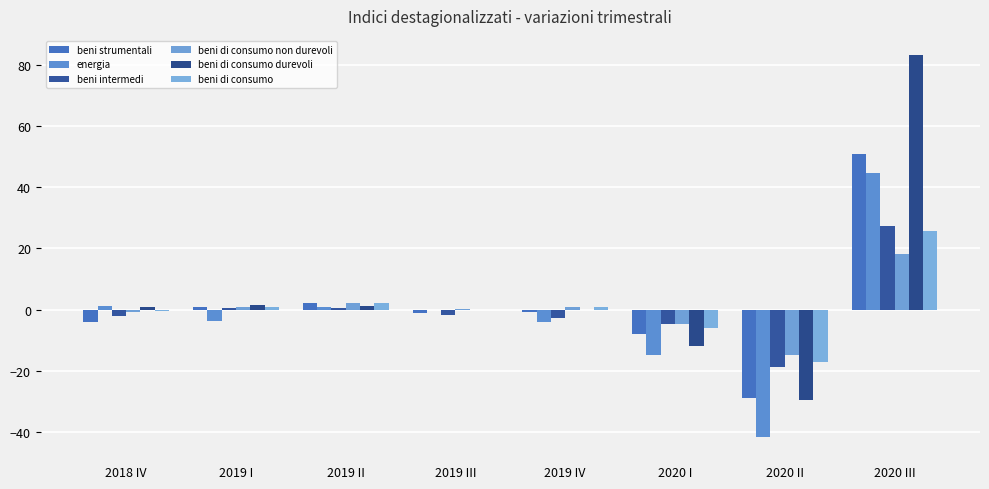

Which series has the widest spread of values?

beni di consumo durevoli